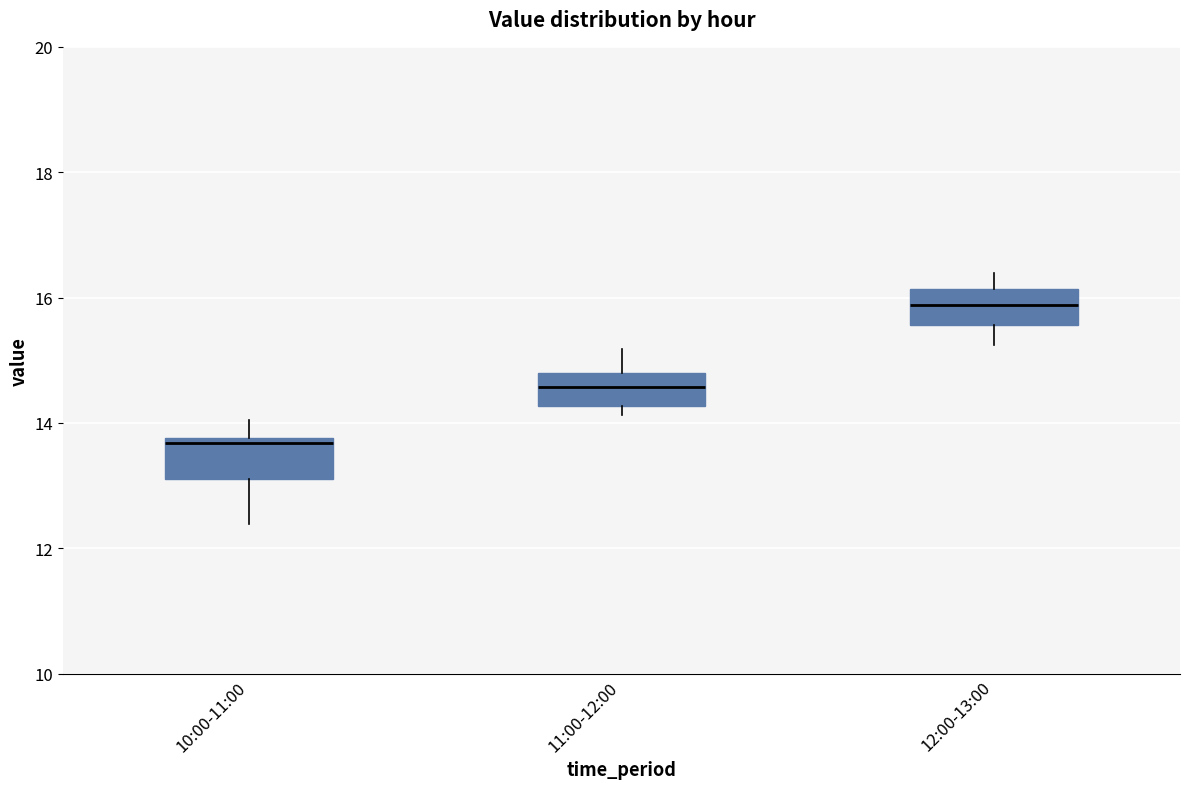

Which box's median line is the lowest?

10:00-11:00